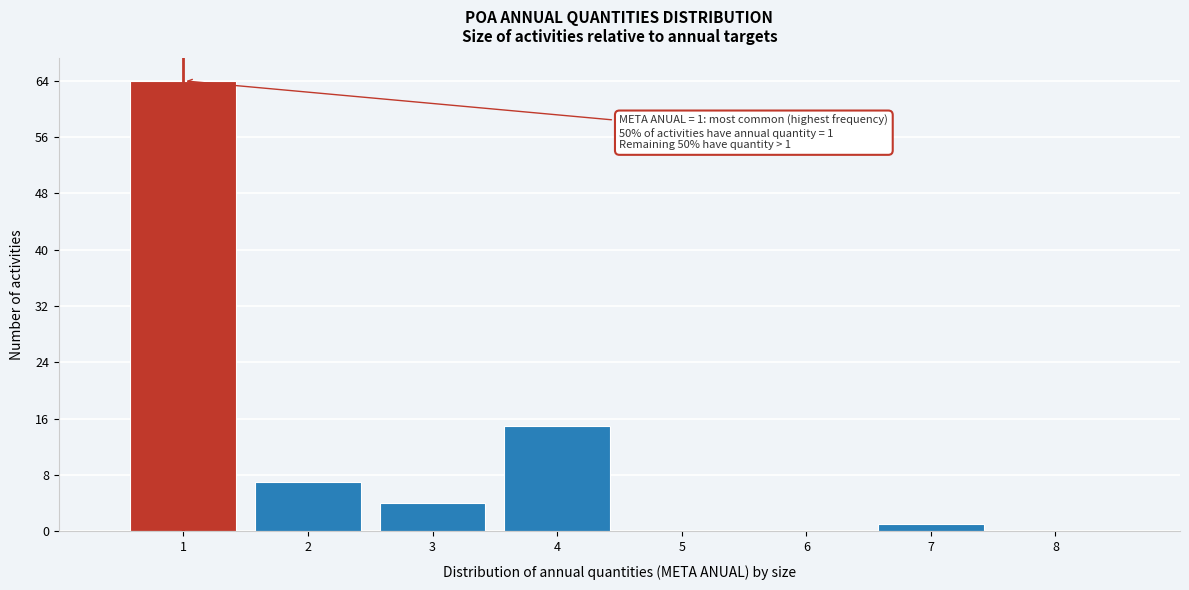

Which range on the x-axis has the tallest bar?

0.5 to 1.5